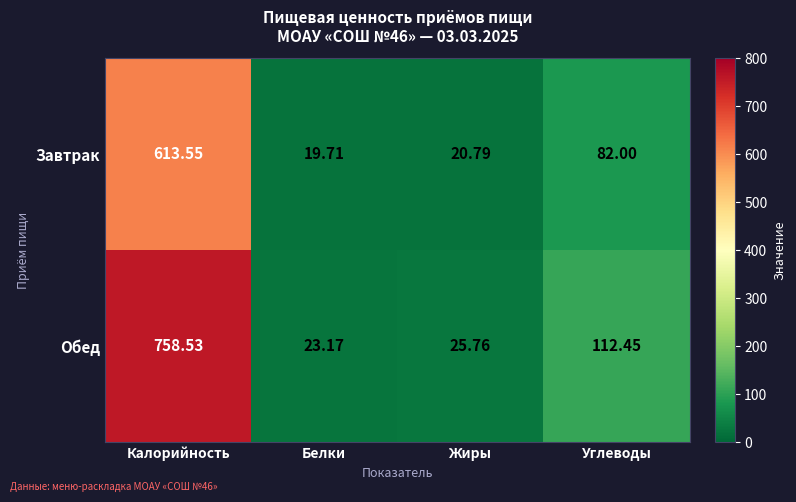

At which label does Завтрак reach its peak?

Калорийность